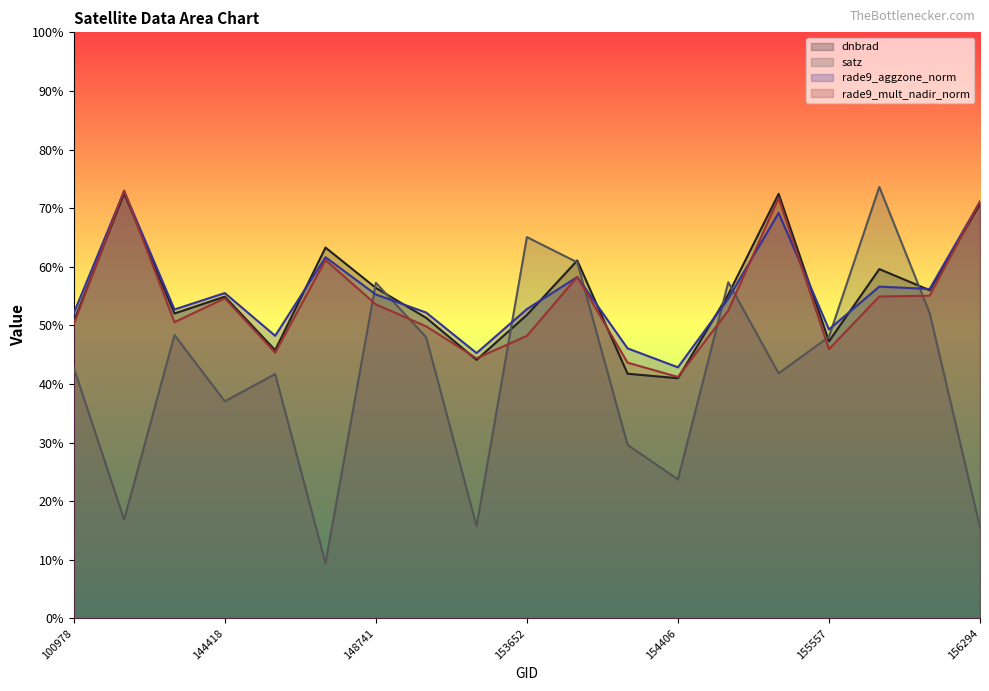

At which category does the chart reach its minimum across all series?

146385